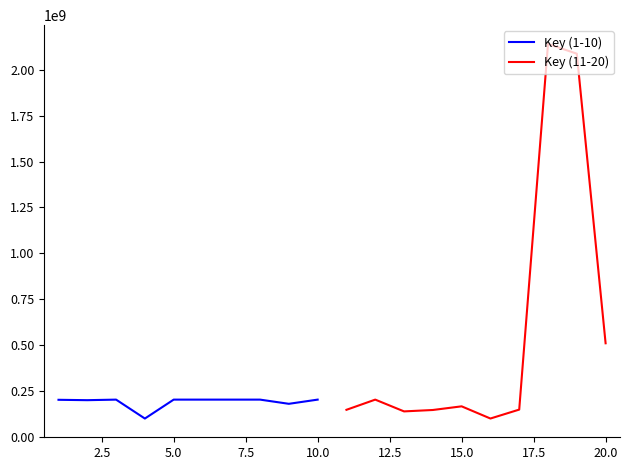

What is the sum of all Key (1-10) values?

1902845566